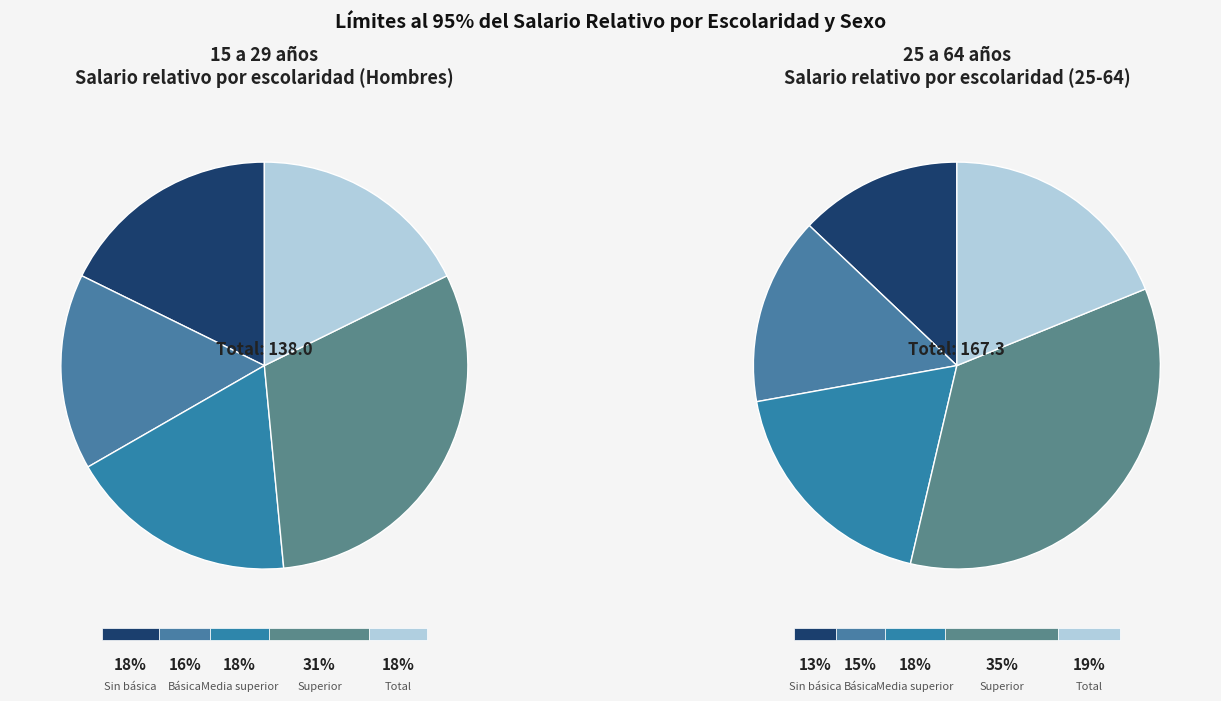

How many segments does this pie chart have?

5